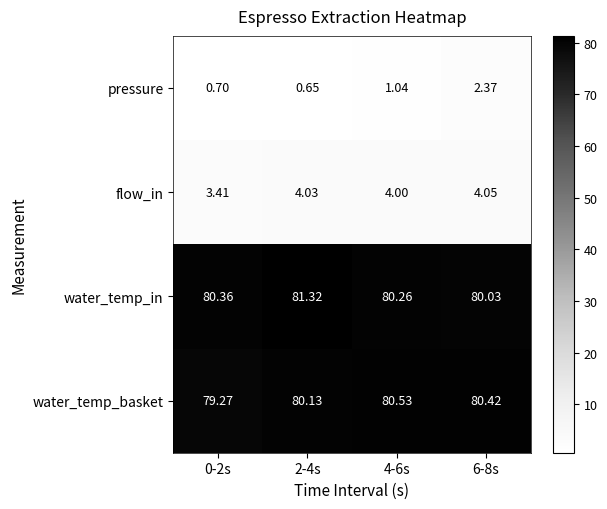

How many distinct data groups are displayed?

4